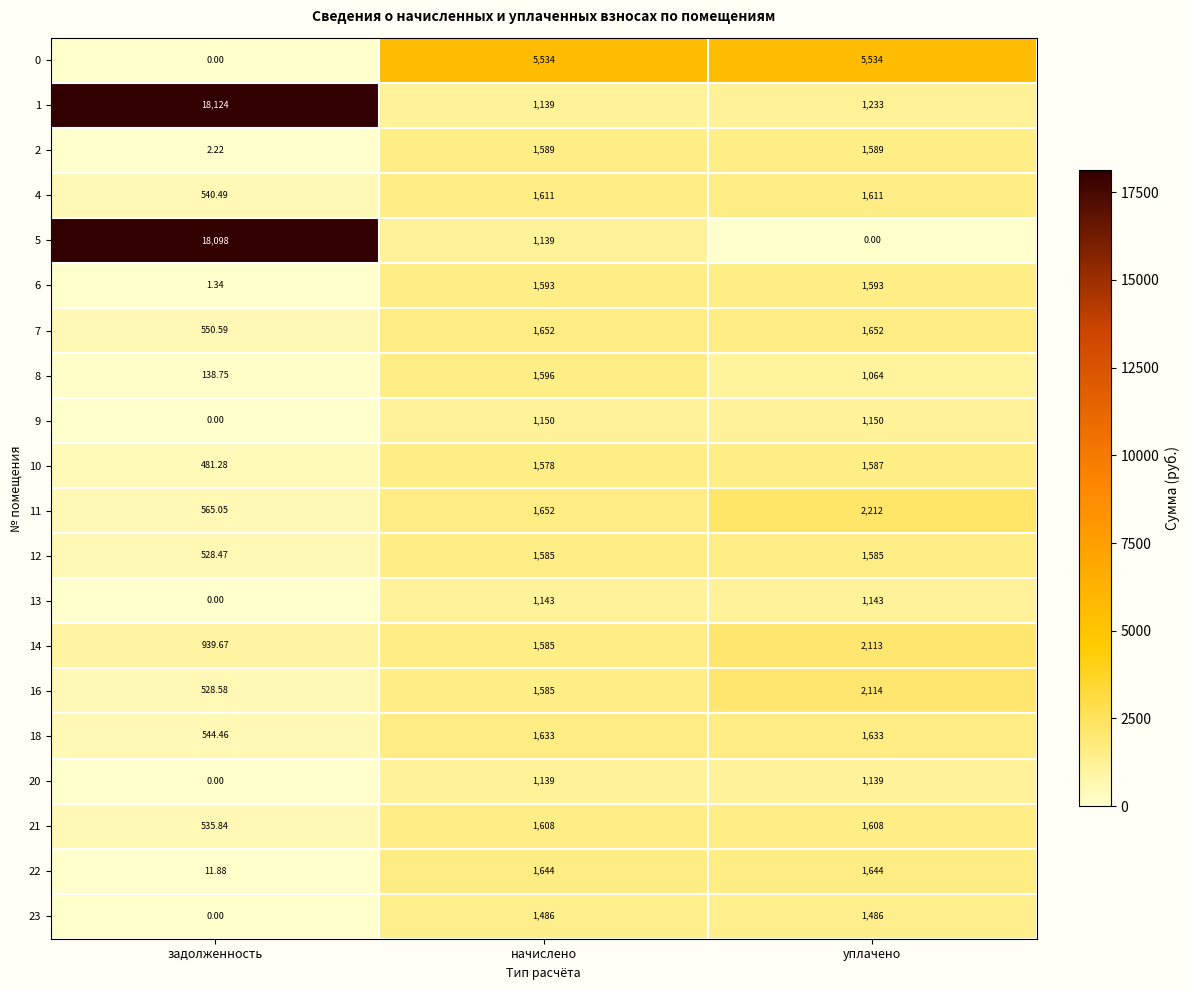

Is the value of 13 at начислено greater than the value of 7 at задолженность?

Yes